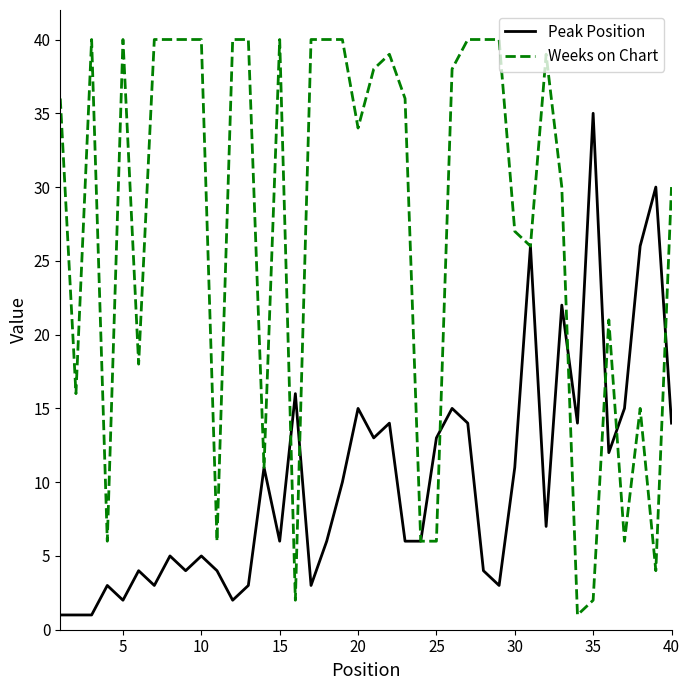

List the series in order of their peak value, lowest first.

Peak Position, Weeks on Chart